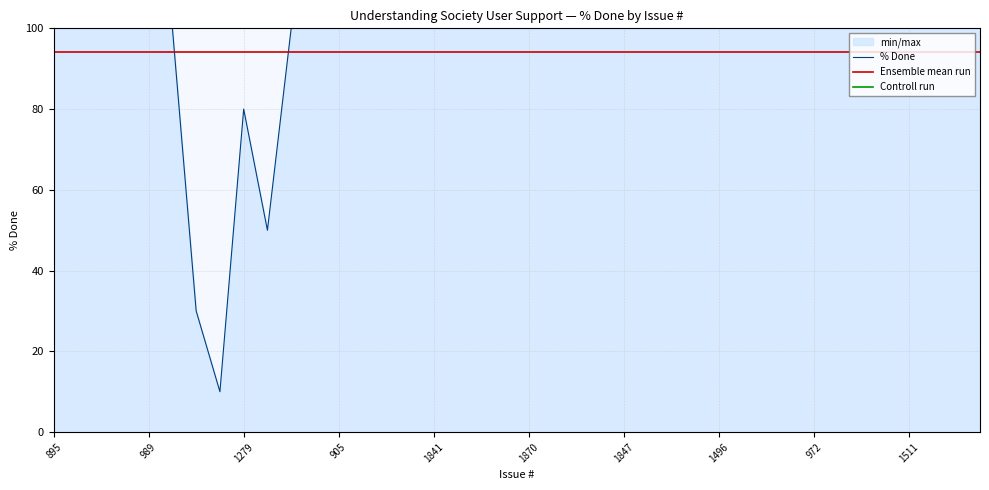

Is it true that Controll run equals 28.6 at 1496?

False